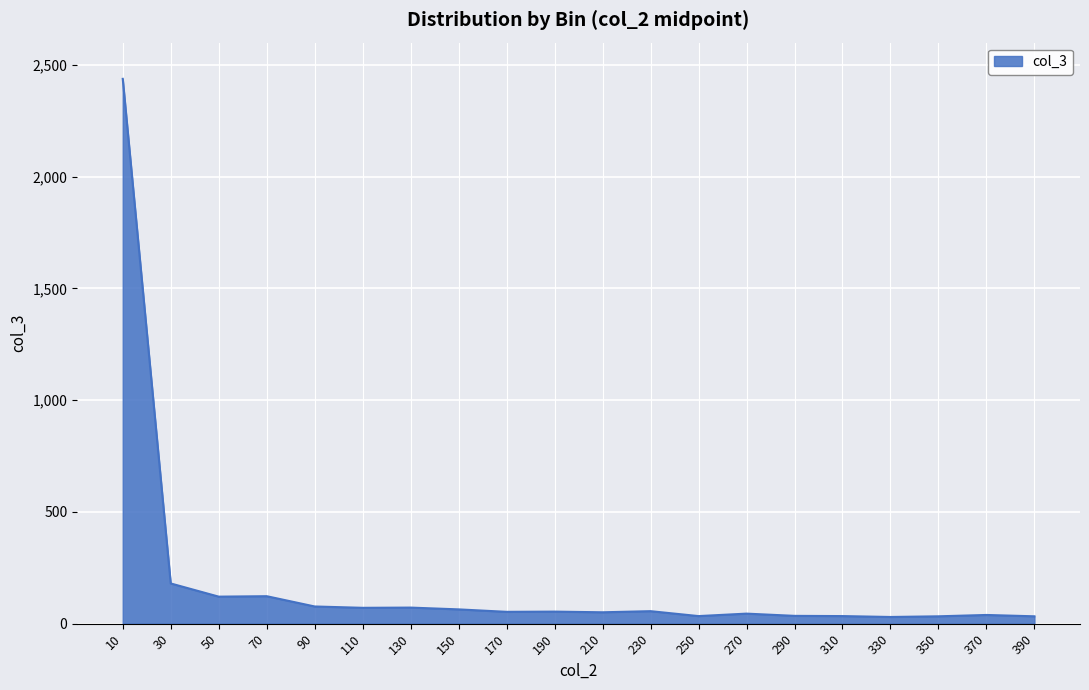

What is the maximum value shown in the chart?

2438